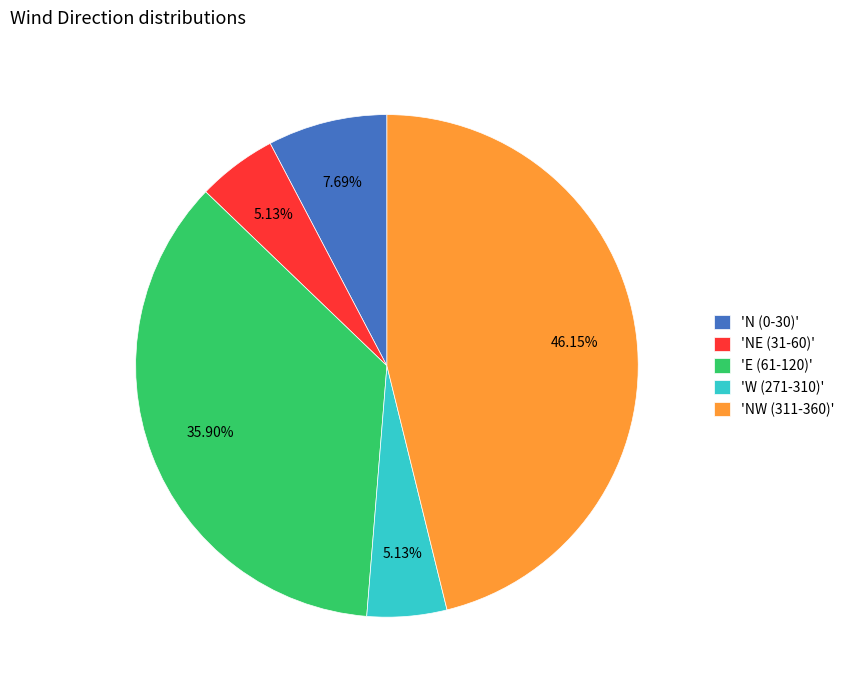

Is the sum of 'N (0-30)' and 'NE (31-60)' greater than half?

No